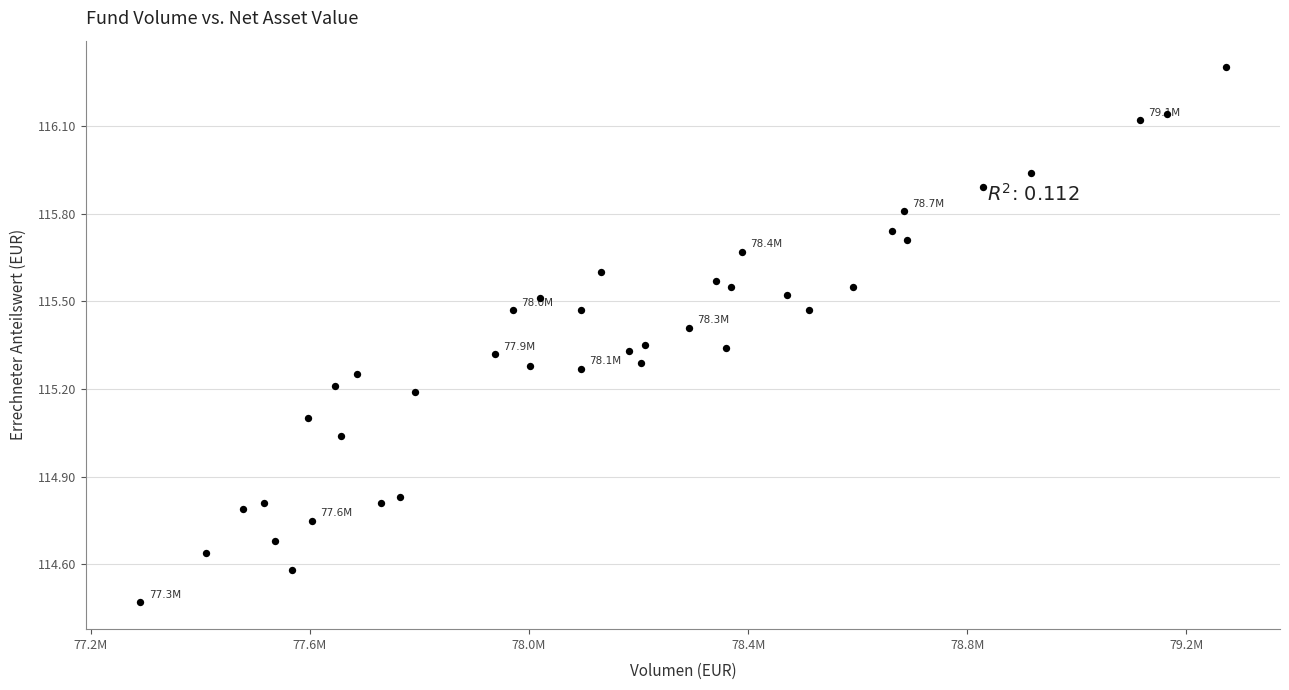

What is the range of Y values (max minus min)?

1.8